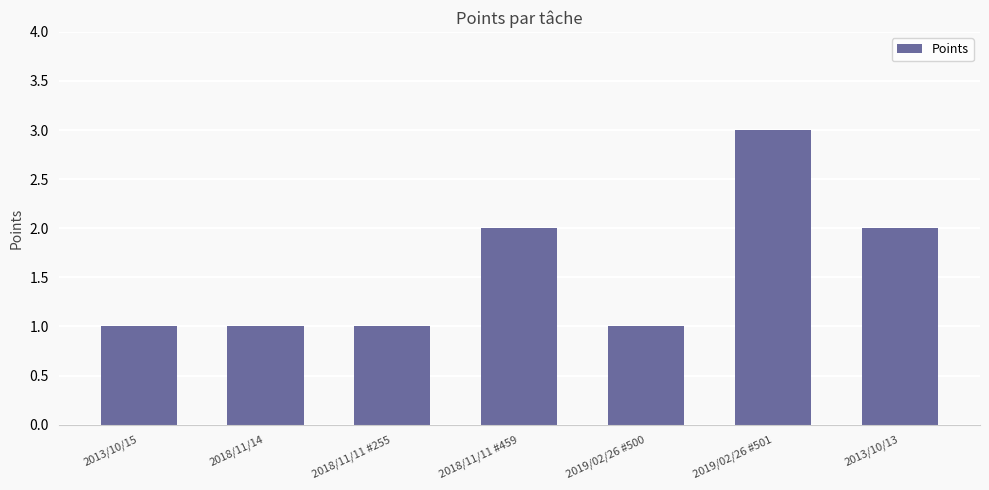

What is the sum of all values?

11